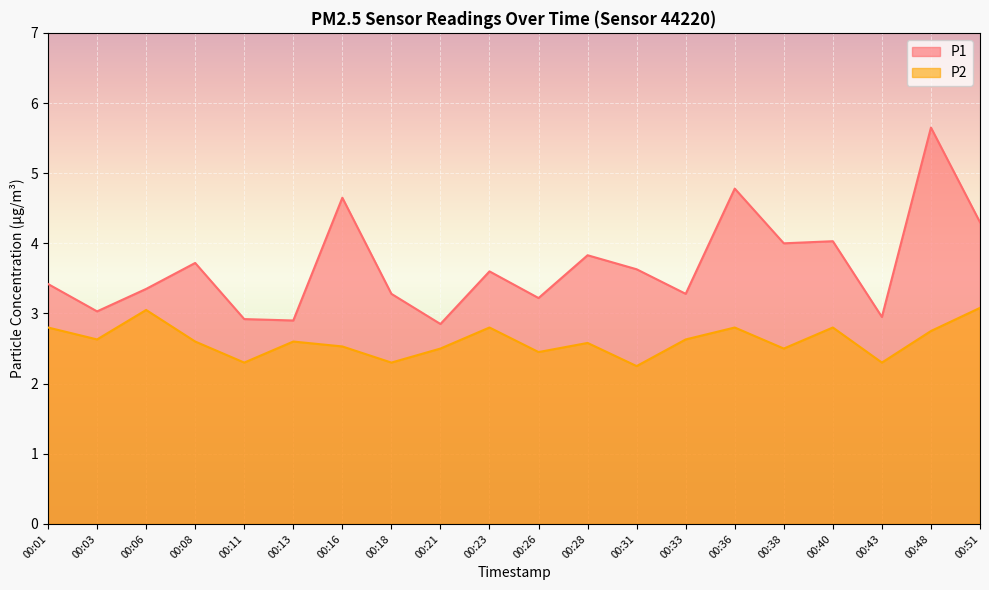

What is the minimum value shown in the chart?

2.2